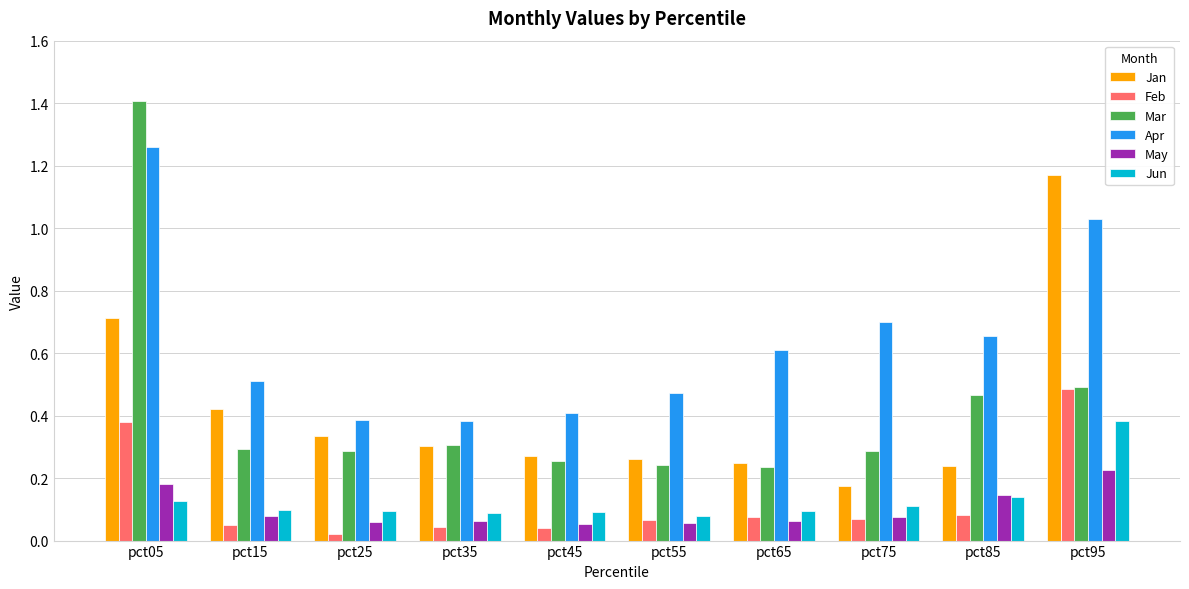

What is the difference between the second highest and minimum values in the Apr series?

0.6